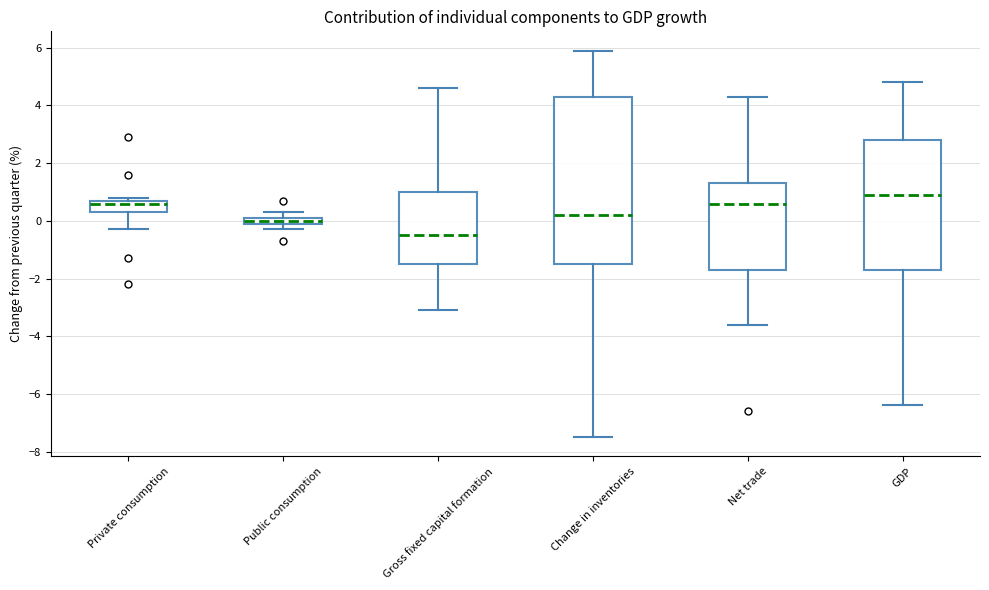

Where is the lower edge of the box for Public consumption on the y-axis? The values are not printed on the chart, so give them approximately, as read against the axis.

0.0